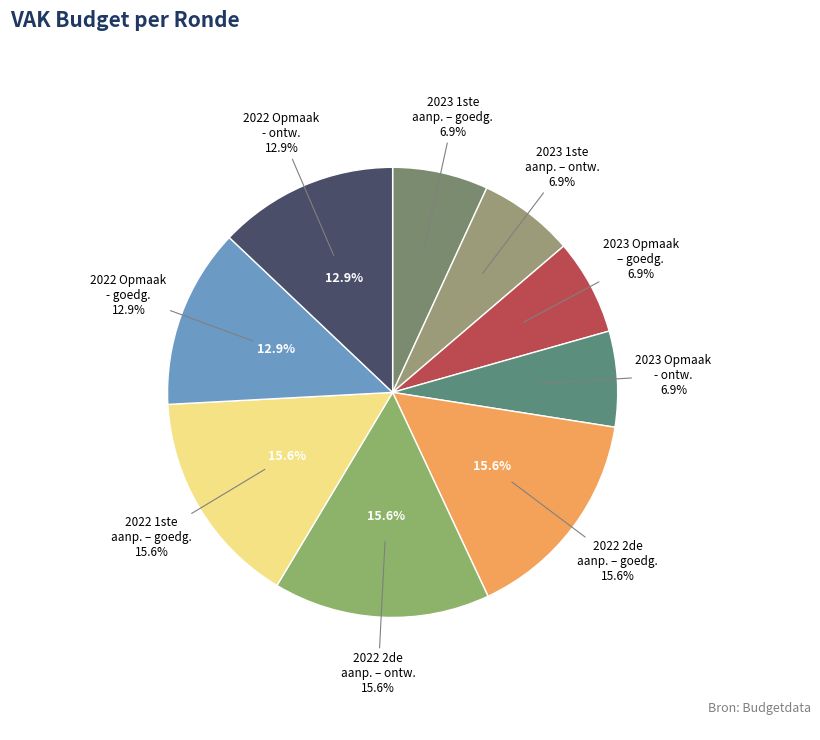

The 2023 1ste aanpassing – goedgekeurd slice represents 1% of the pie. True or false?

False